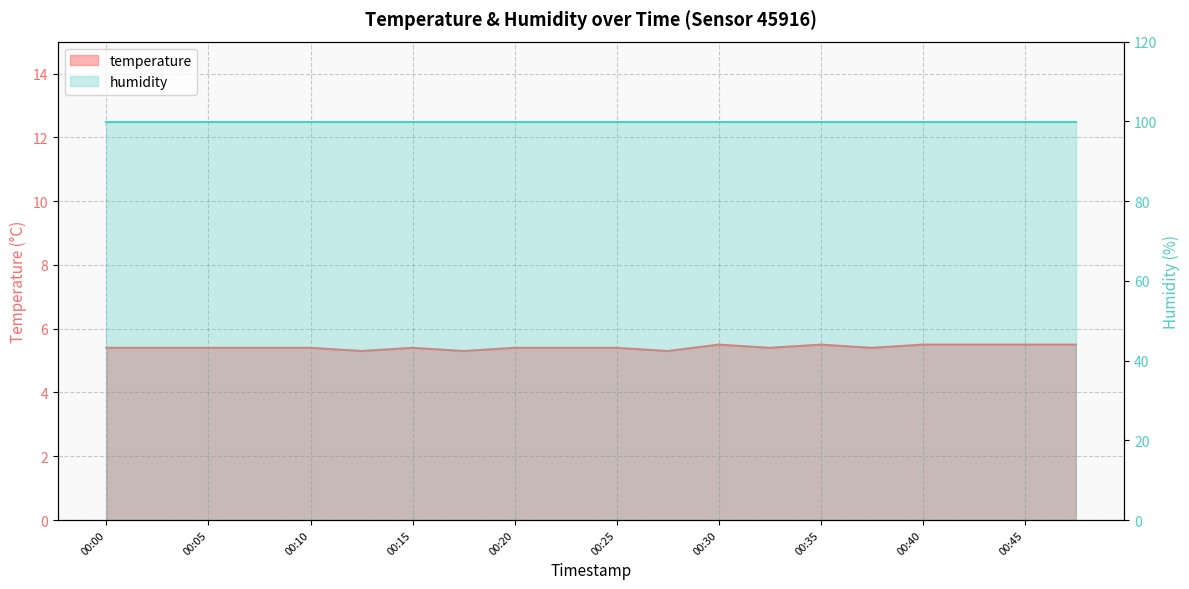

Approximately how many times larger is the value at 00:30 compared to 00:20?

1.0